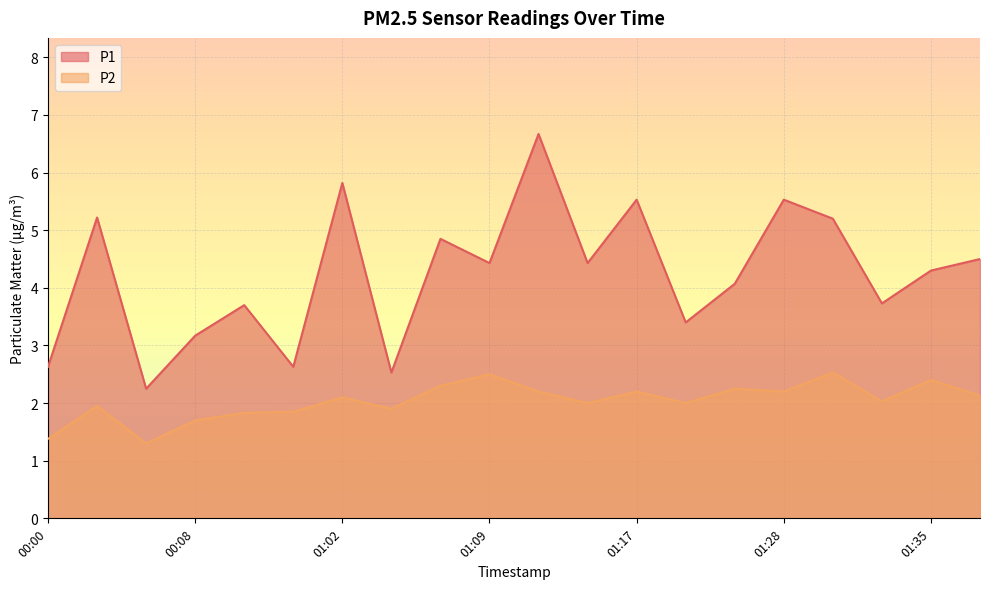

Where does the P2 series first go above 2?

01:02